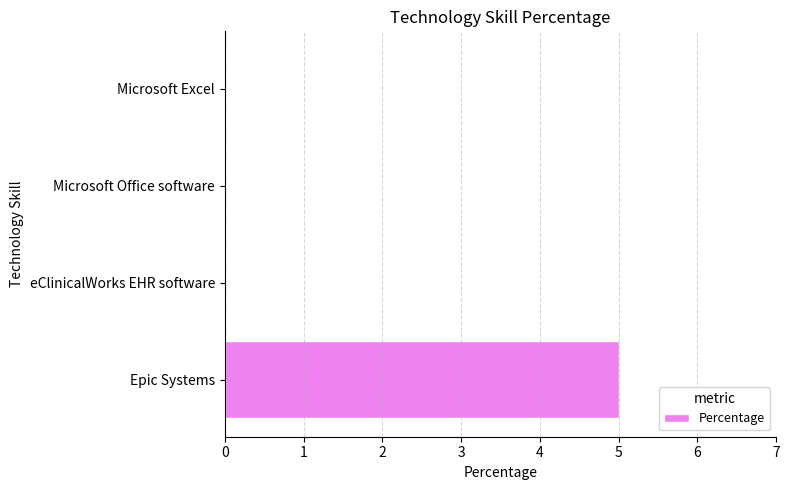

What is the maximum value shown in the chart?

5